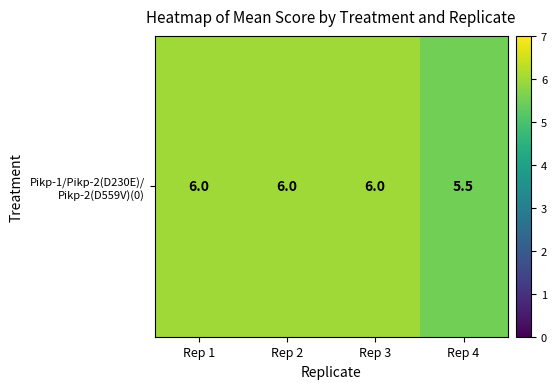

List the labels in order of value, smallest first.

Rep 4, Rep 1, Rep 2, Rep 3